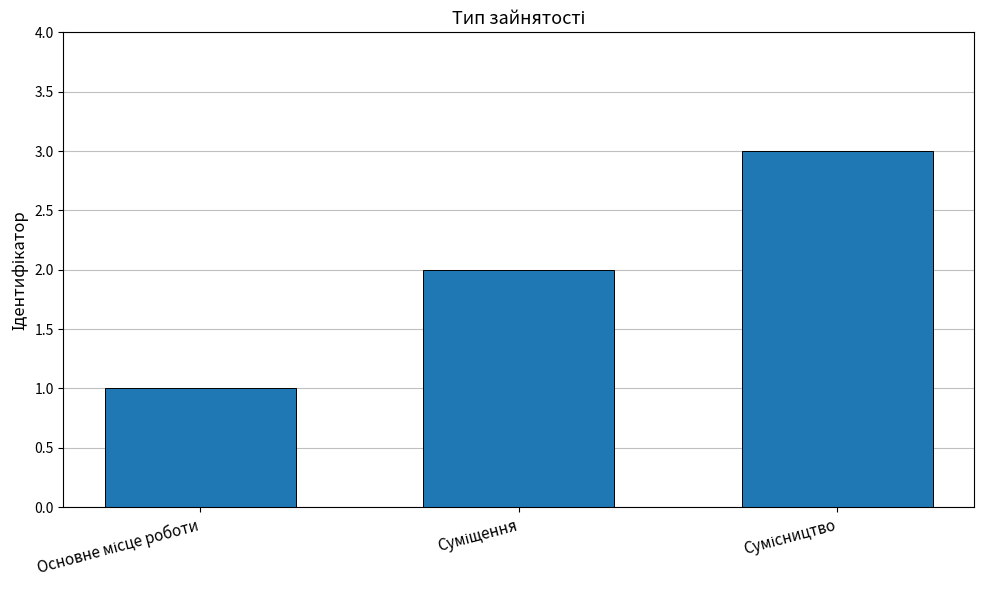

How many distinct data groups are displayed?

1